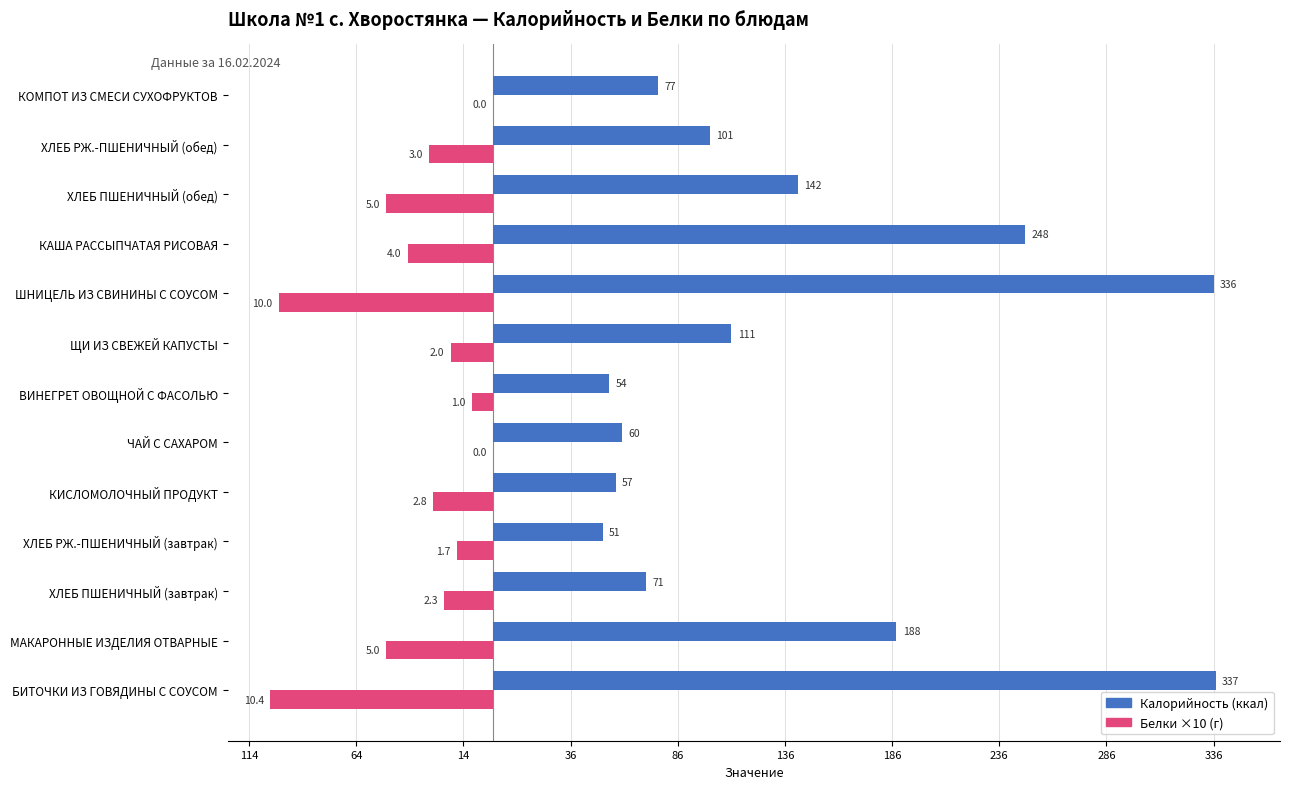

At how many categories does at least one series exceed 134?

5